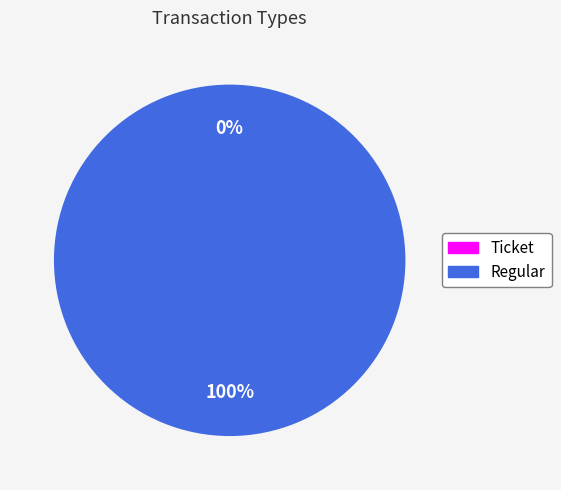

True or false: Ticket accounts for 0% of the total.

True